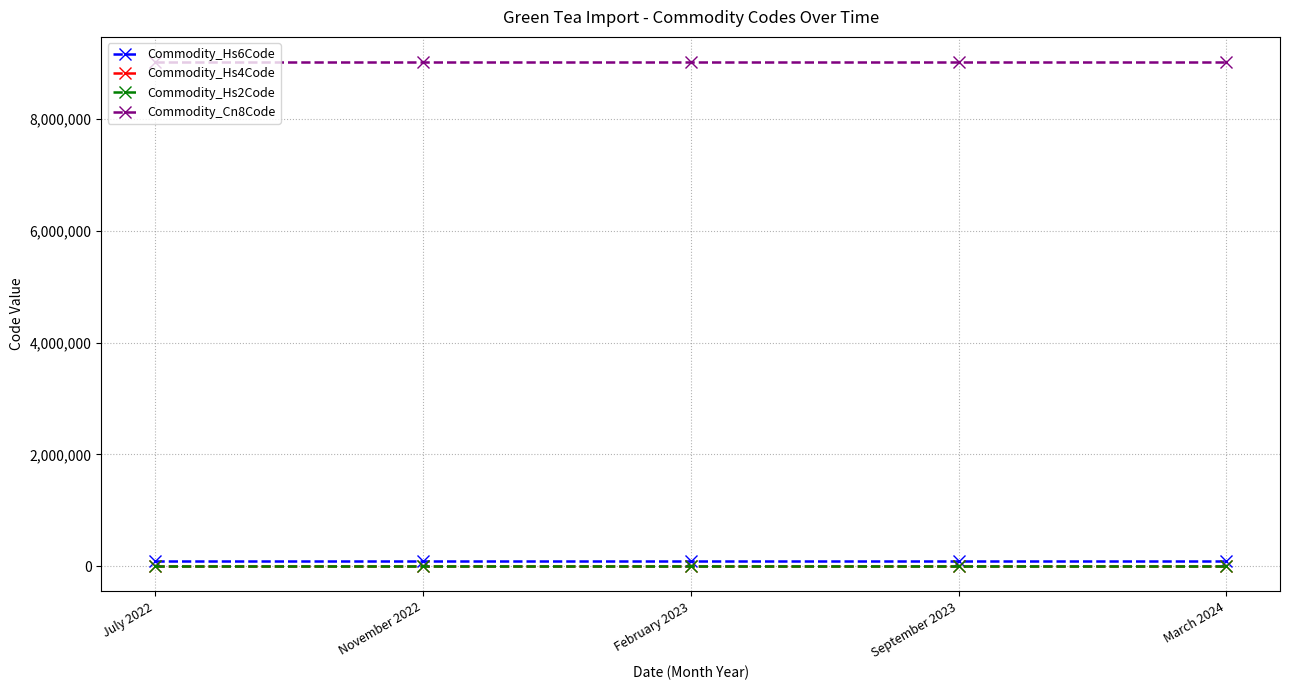

What is the maximum value shown in the chart?

9021000